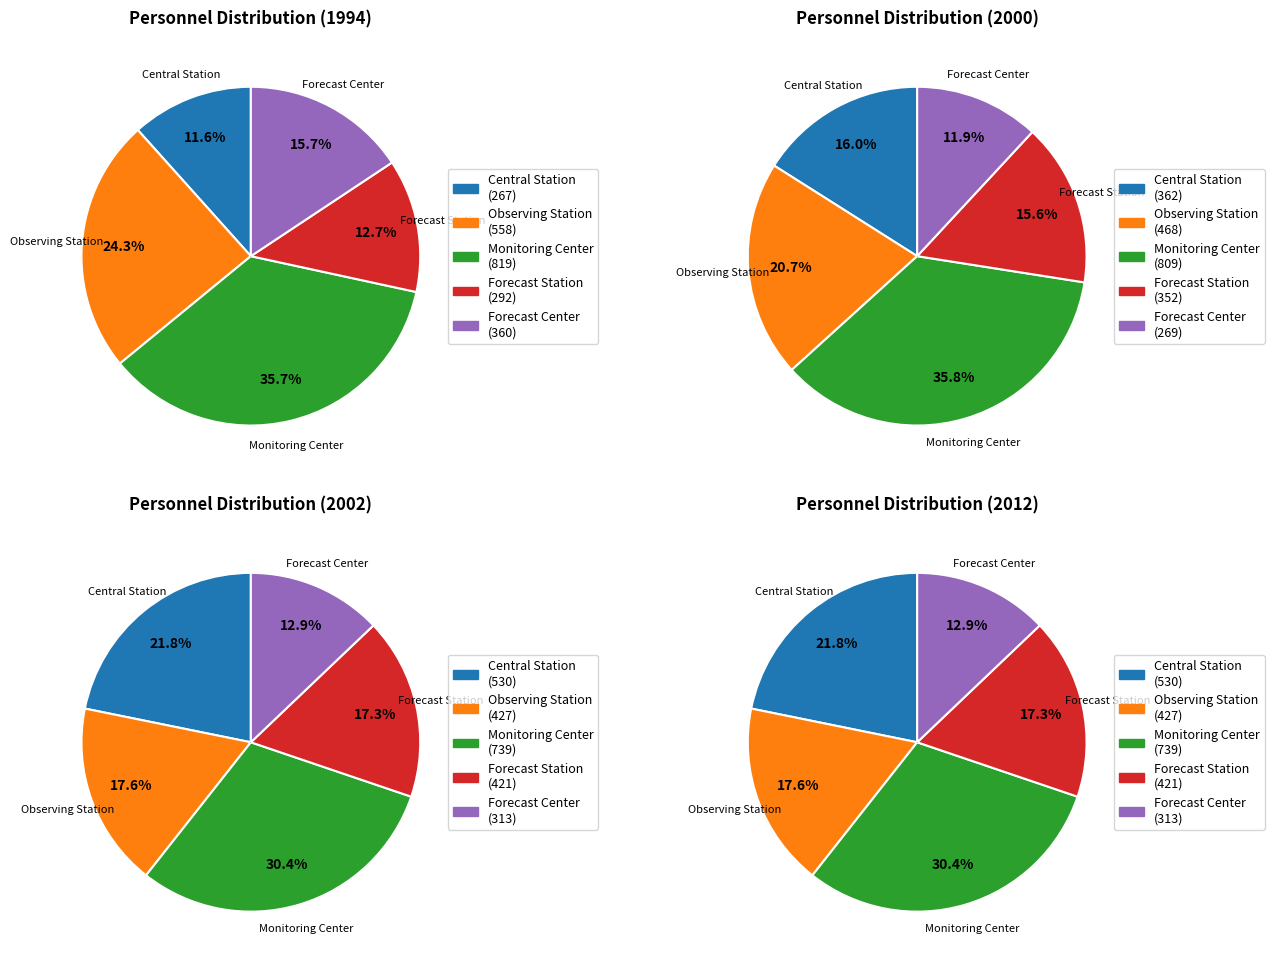

Is there any slice that represents more than half of the pie?

No